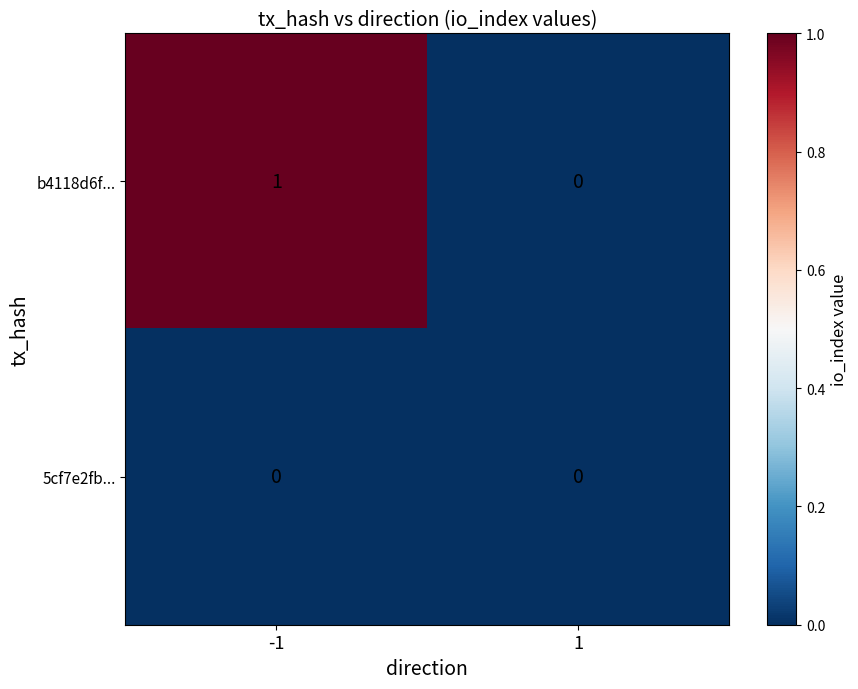

Reading left to right, what are all the values shown in this chart?

b4118d6f...: 1	0
5cf7e2fb...: 0	0